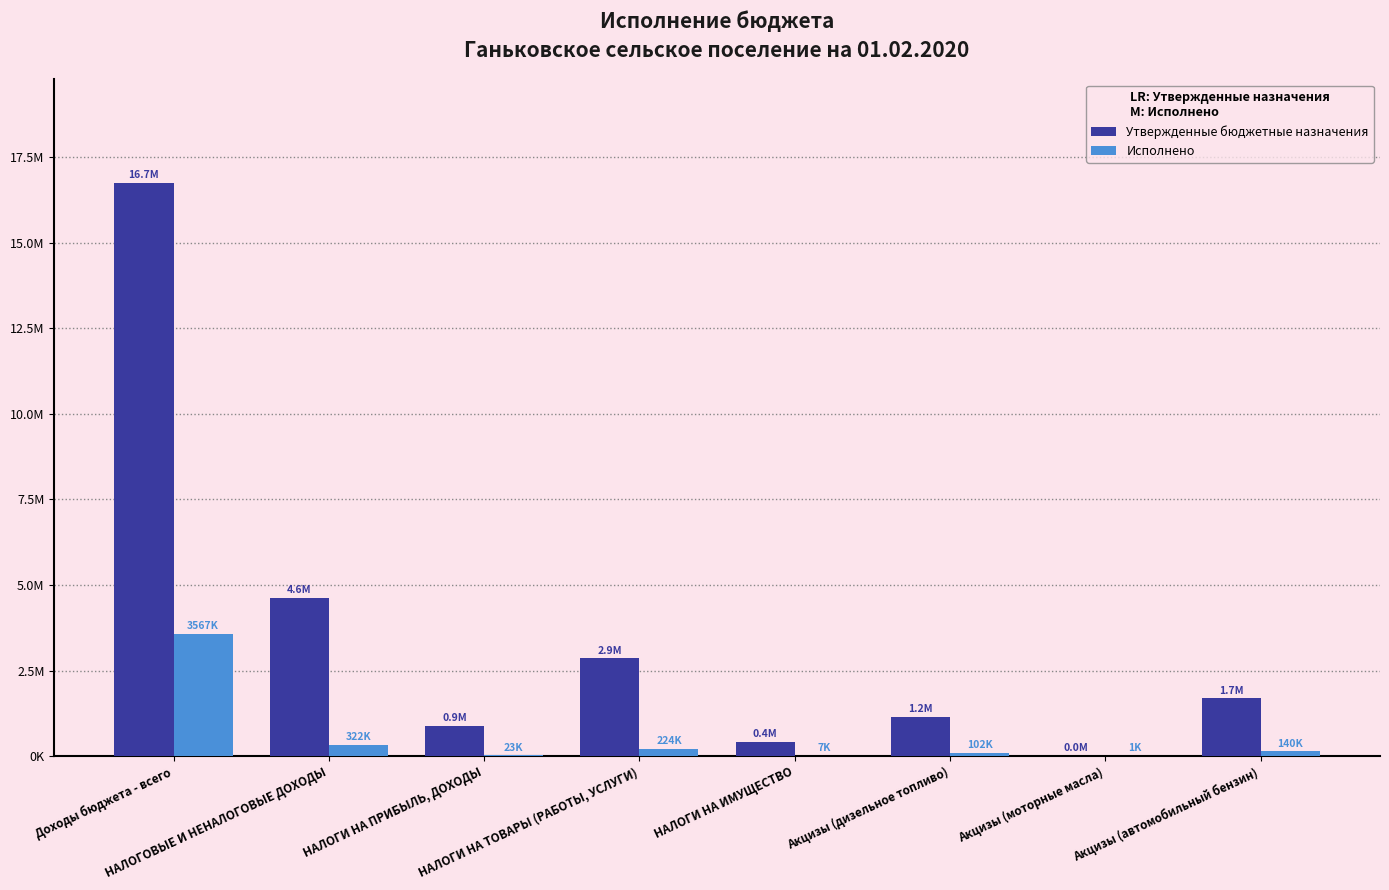

What are all the series names shown in the legend?

Утвержденные бюджетные назначения, Исполнено